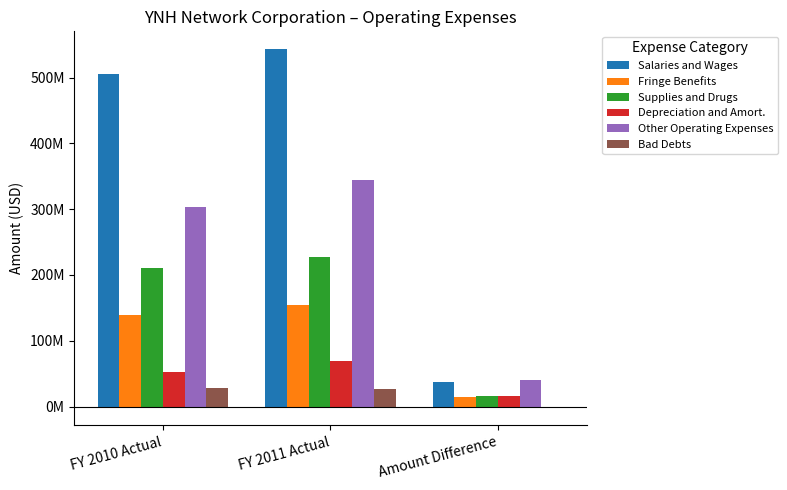

What are all the series names shown in the legend?

Salaries and Wages, Fringe Benefits, Supplies and Drugs, Depreciation and Amort., Other Operating Expenses, Bad Debts